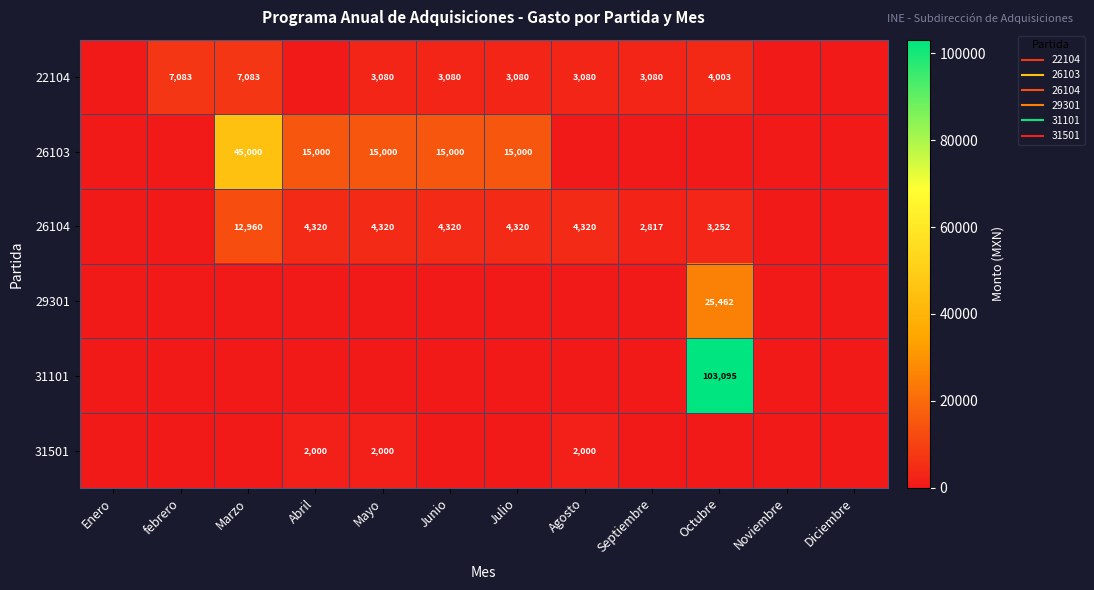

Is it true that 29301 equals 0.0 at Mayo?

True